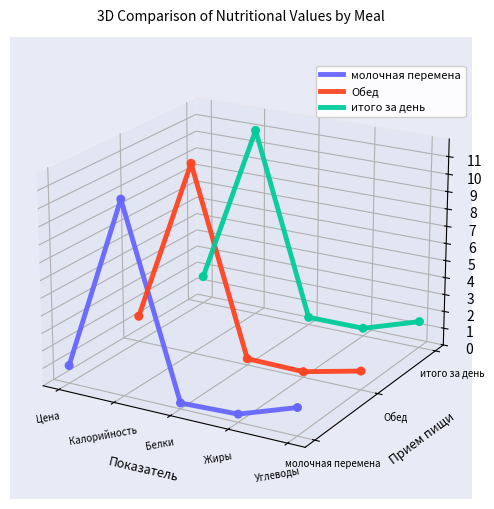

Which series has the largest total across all categories?

итого за день